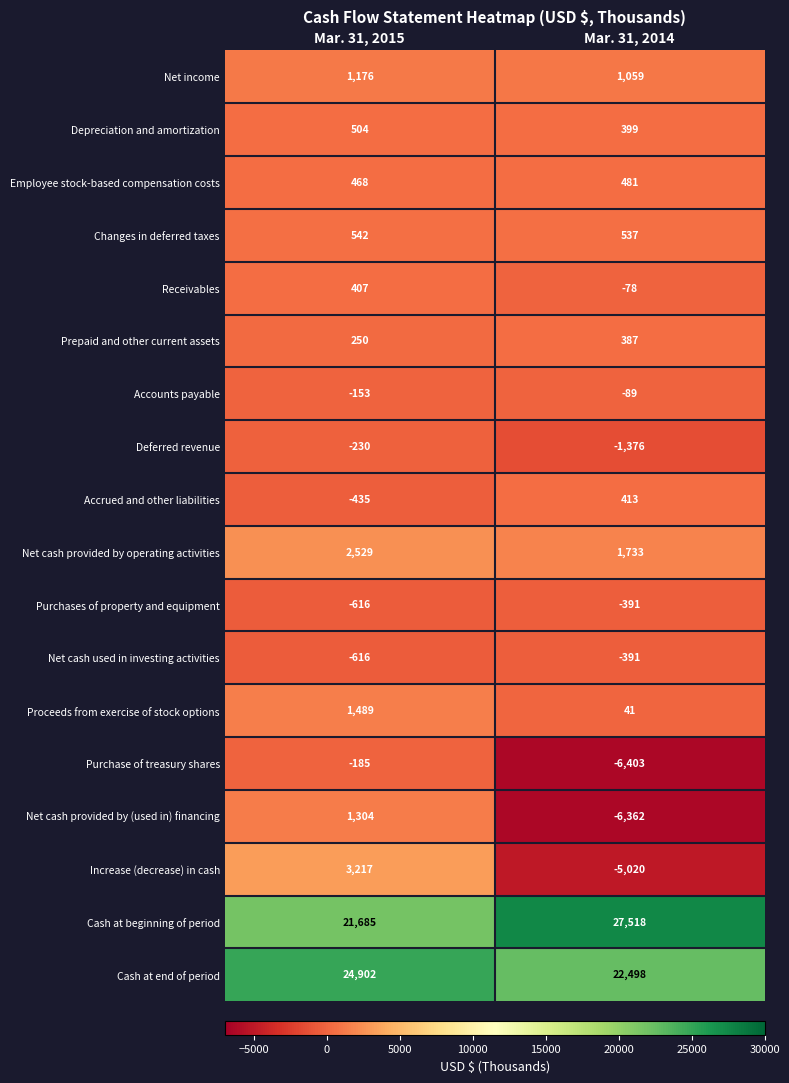

What is the difference between the maximum and minimum values in the Receivables series?

485